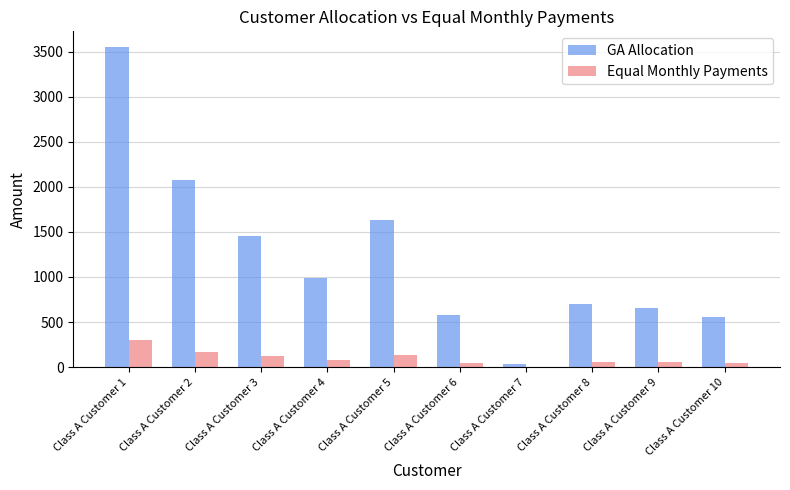

At which category is the sum across all series the highest?

Class A Customer 1